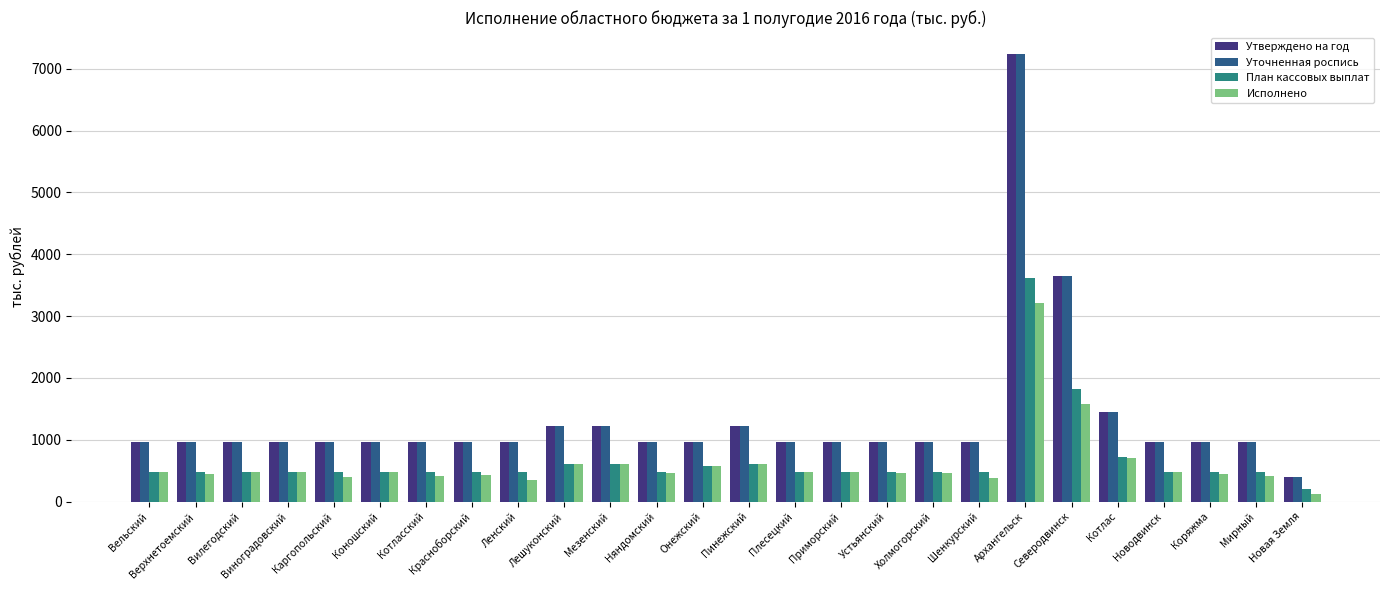

The Утверждено на год series shows 1689.0 at Каргопольский. True or false?

False